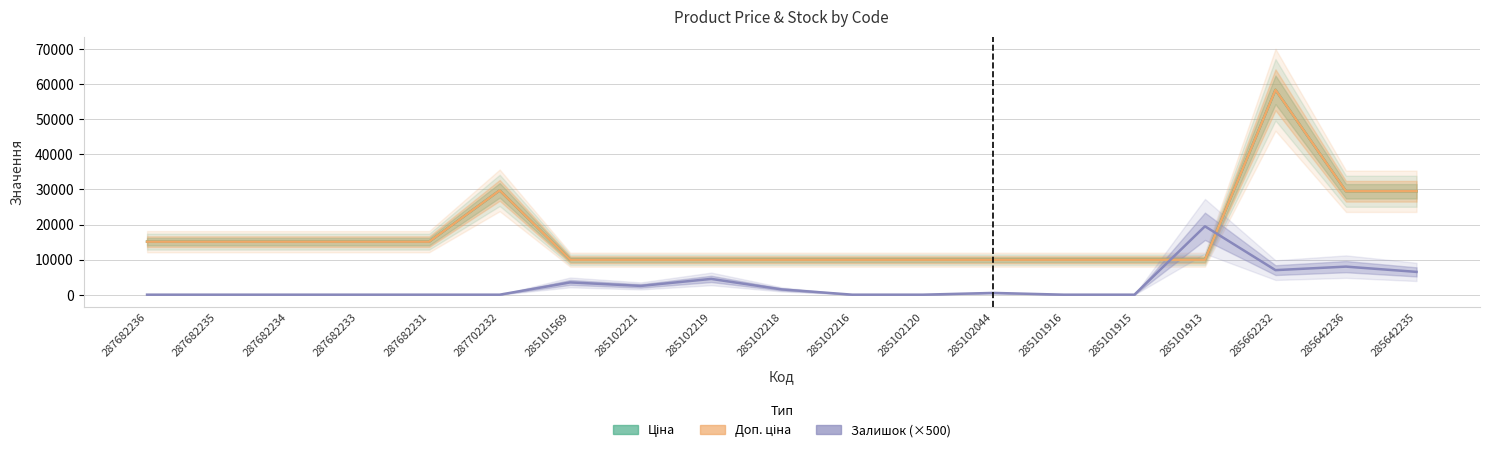

In Доп. ціна, how many points are higher than both neighbors (excluding endpoints)?

2